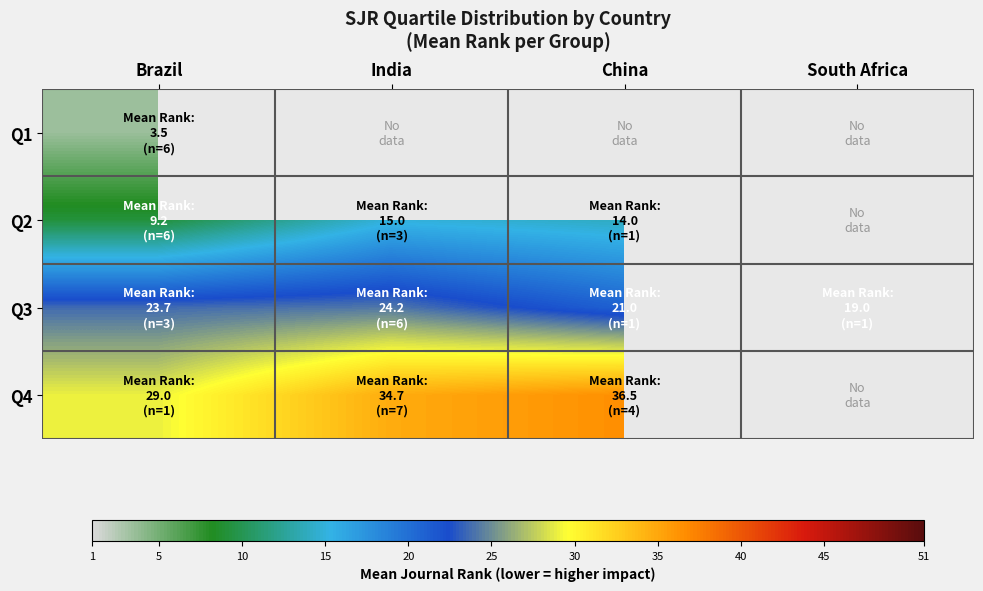

Rank the series by their average value, from lowest to highest.

Q1, Q2, Q3, Q4